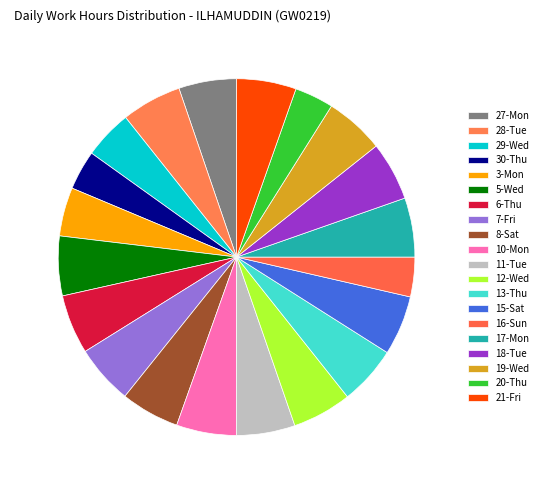

Which category has the biggest portion of the pie?

28-Tue